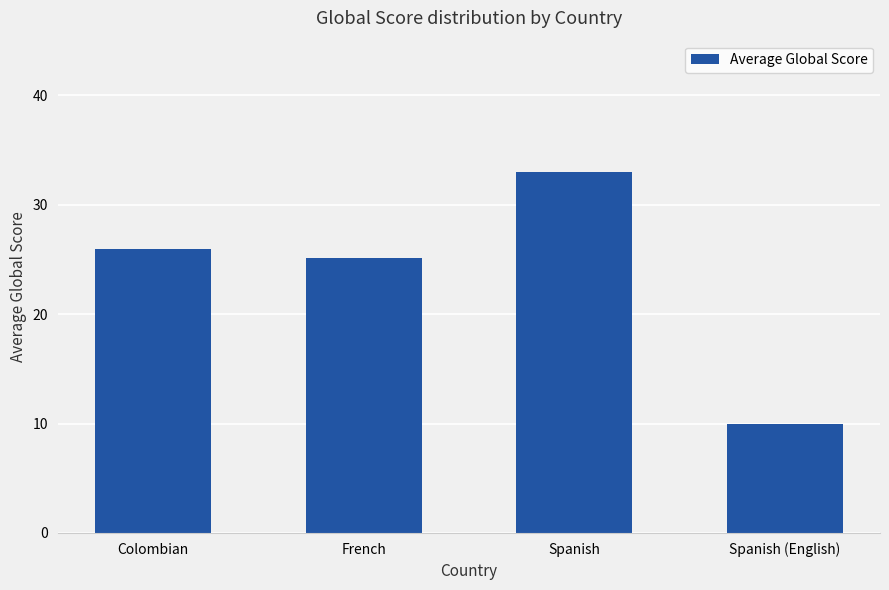

At which category does the chart reach its minimum across all series?

Spanish (English)